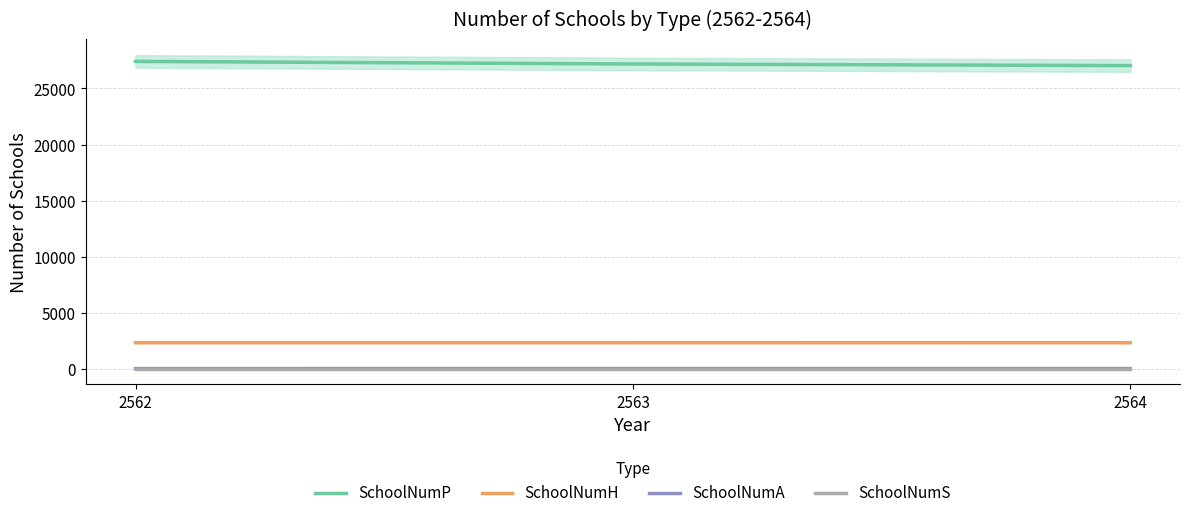

At how many categories does at least one series exceed 5844?

3